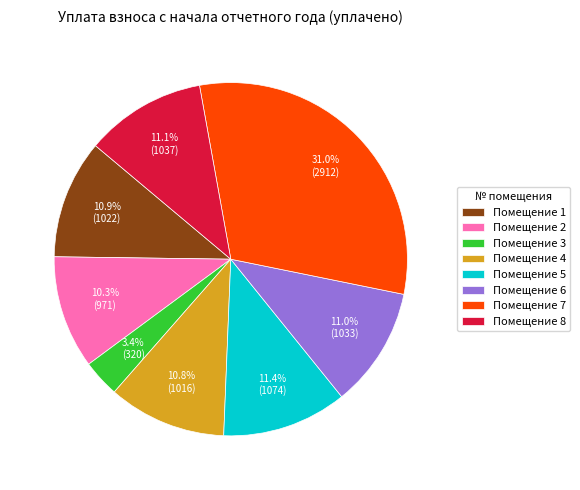

Which category has the smallest portion of the pie?

Помещение 3